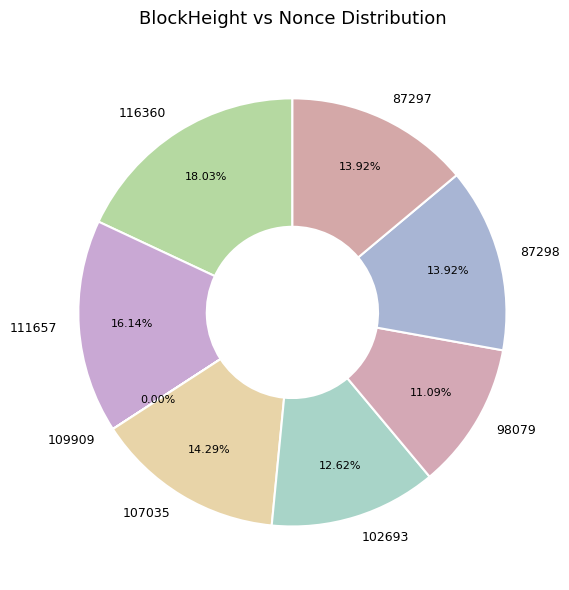

Is there any slice that represents more than half of the pie?

No